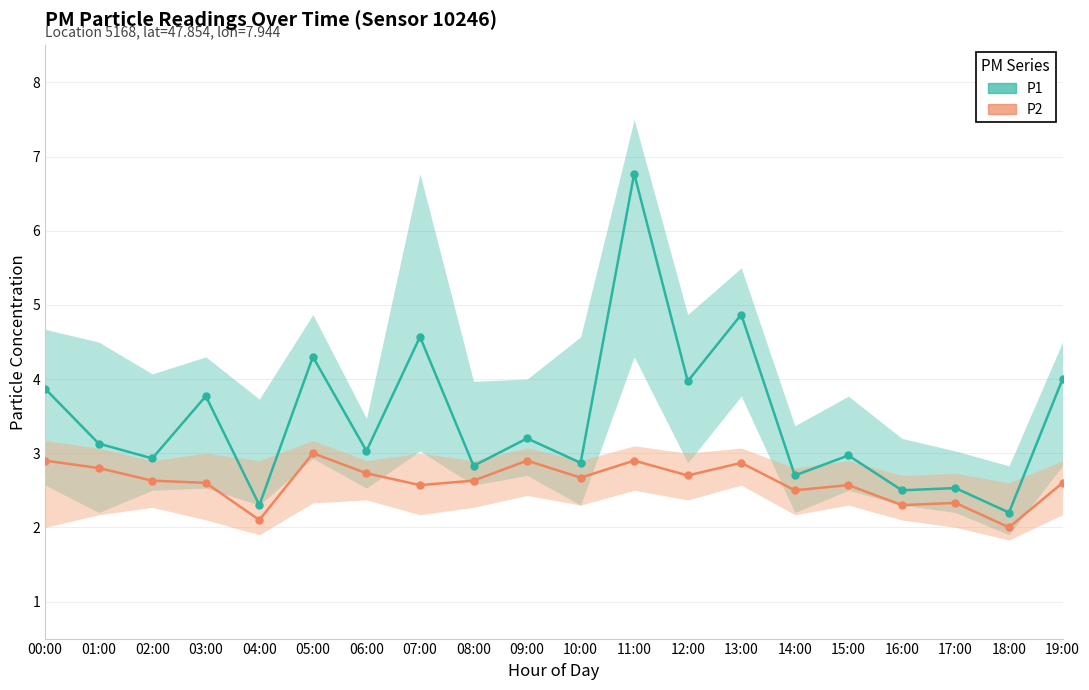

What is the approximate value of P2 mean at 13:00?

2.9